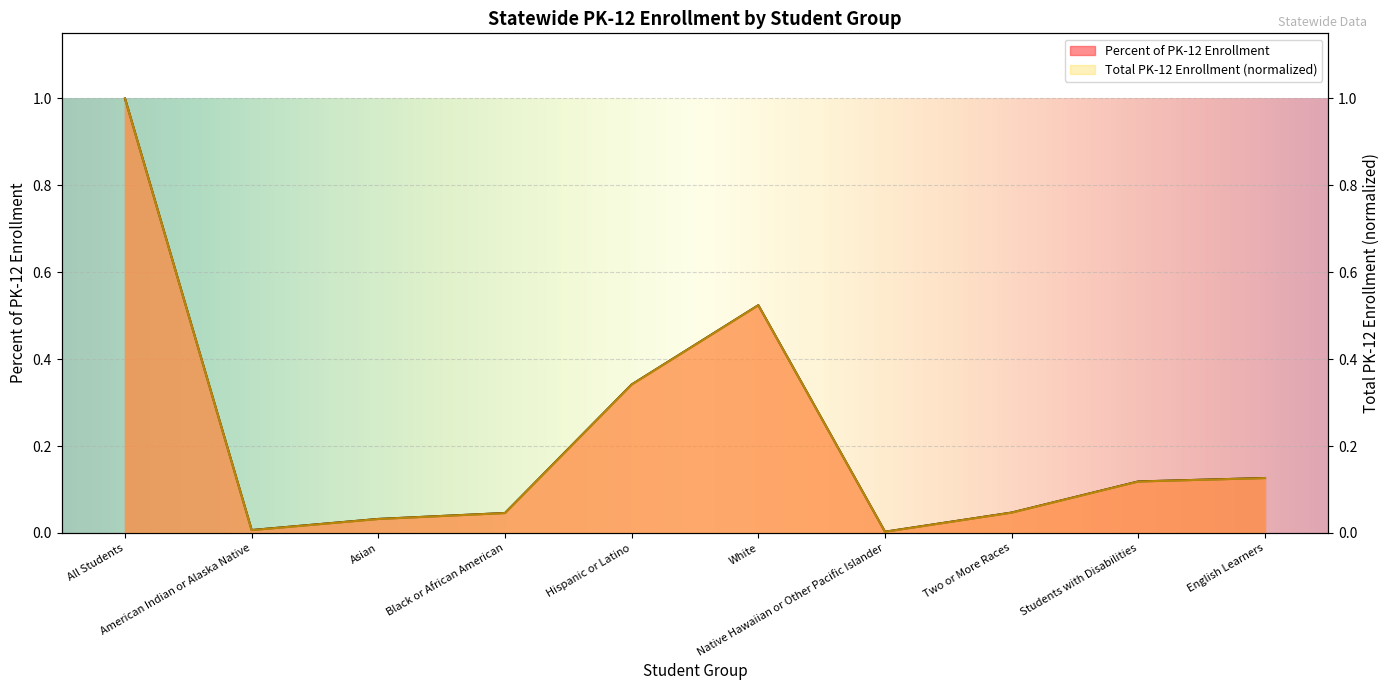

What is the difference between the maximum and minimum values in the Percent of PK-12 Enrollment series?

1.0